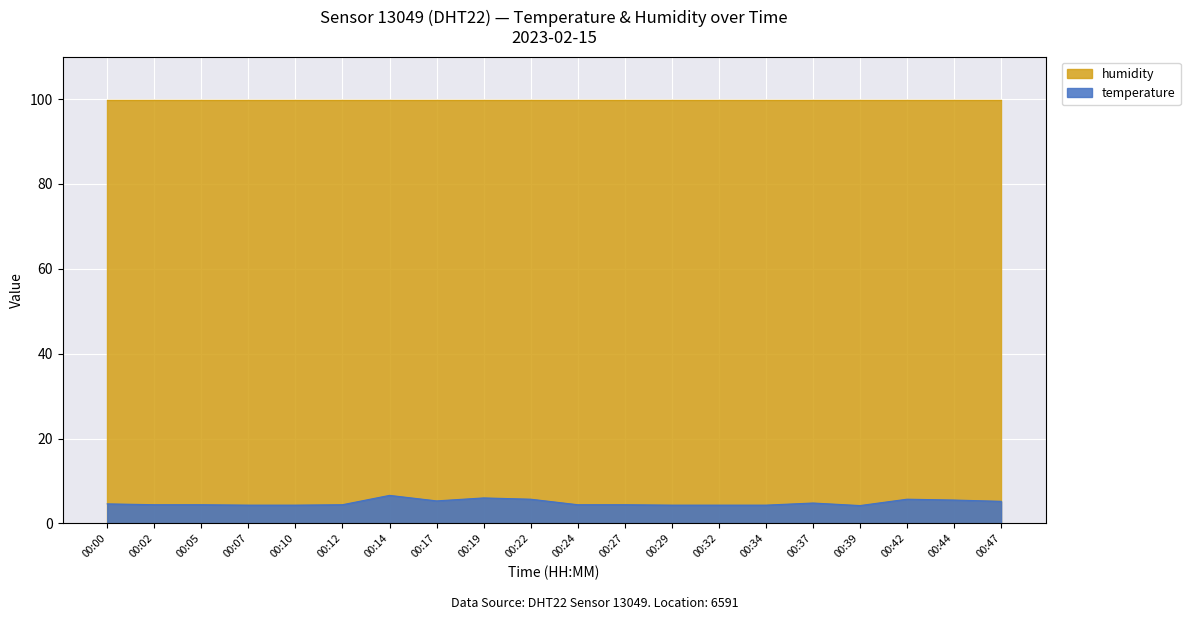

True or false: temperature and humidity cross at least once.

False